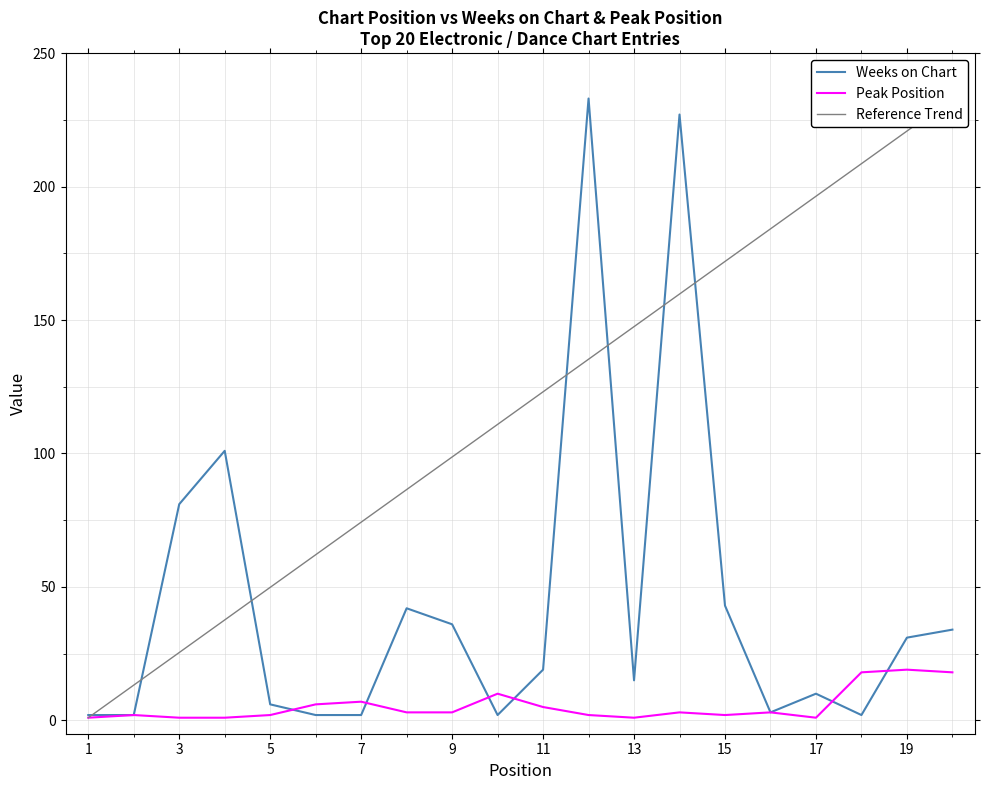

What is the minimum value for Weeks on Chart?

2